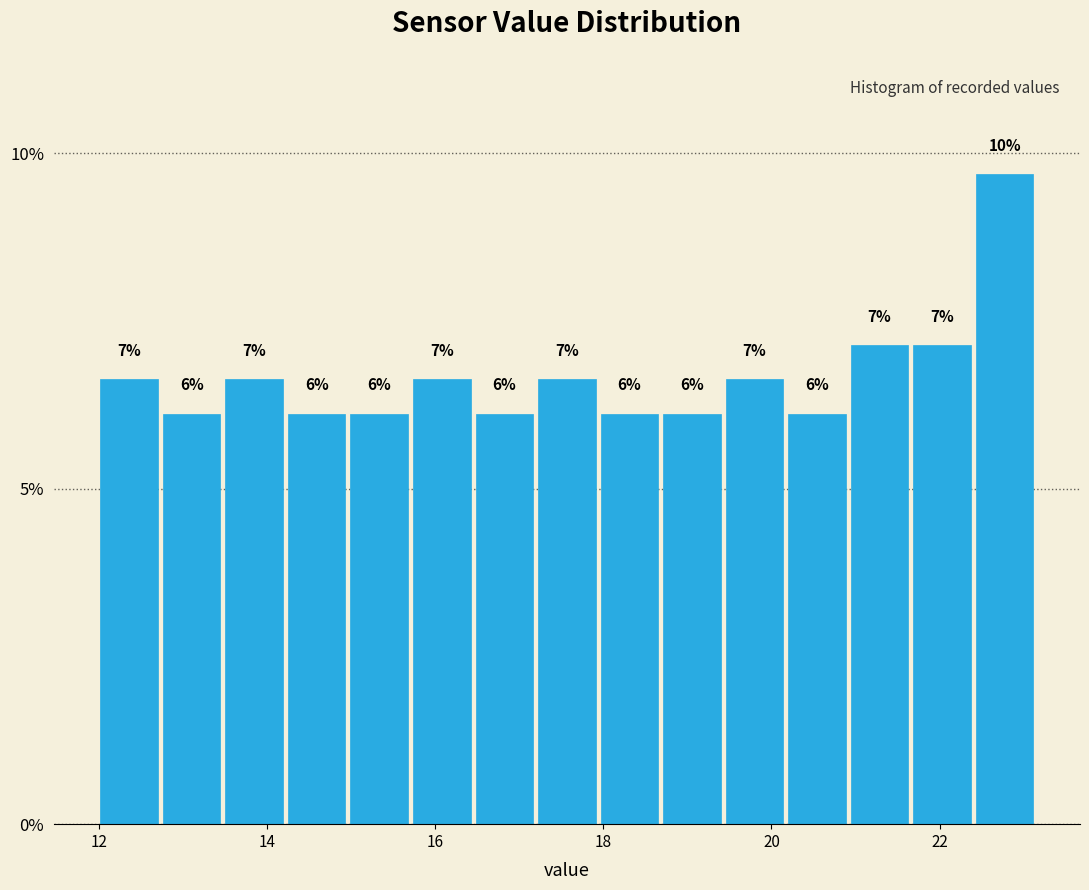

Around what value on the x-axis is the tallest bar? Give the approximate position of its centre, as read against the axis.

22.8